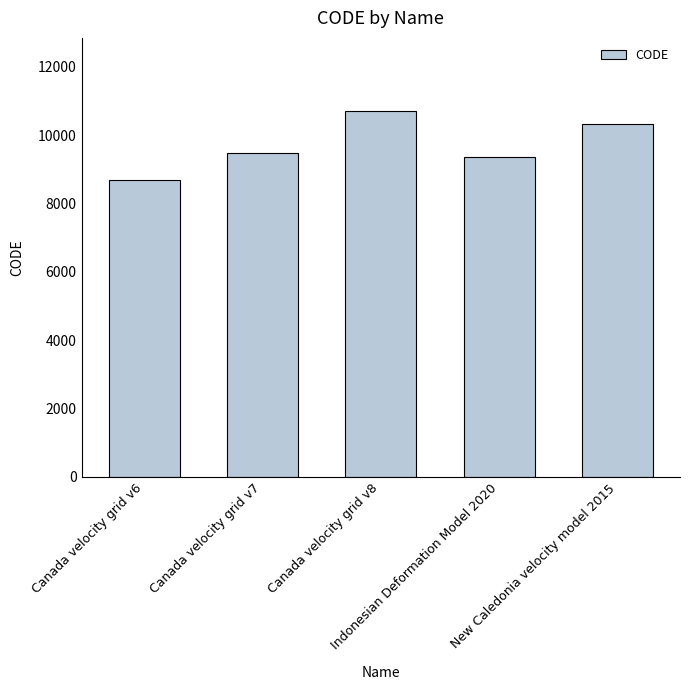

List the labels in order of value, smallest first.

Canada velocity grid v6, Indonesian Deformation Model 2020, Canada velocity grid v7, New Caledonia velocity model 2015, Canada velocity grid v8